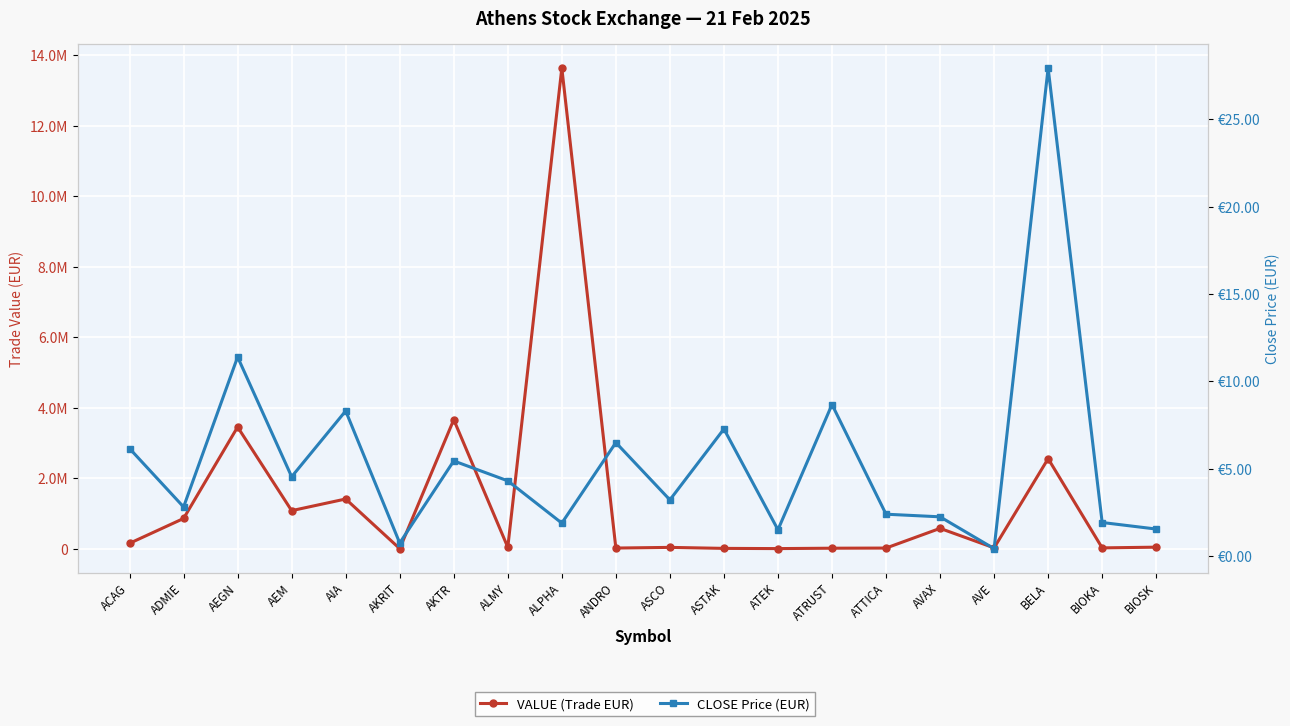

At which category is the sum across all series the highest?

ALPHA